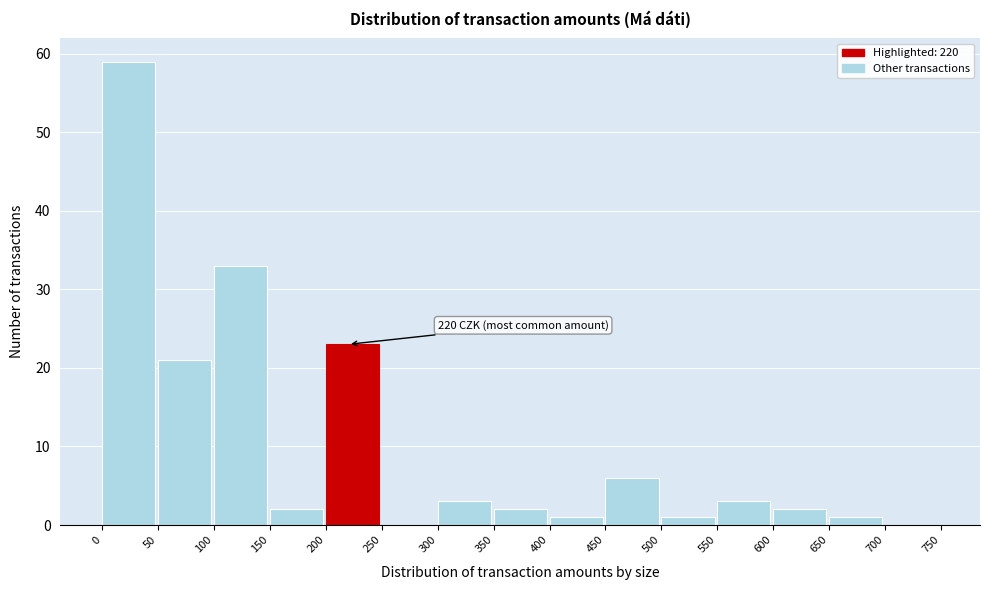

Over which range of the x-axis is the bar tallest?

0 to 50